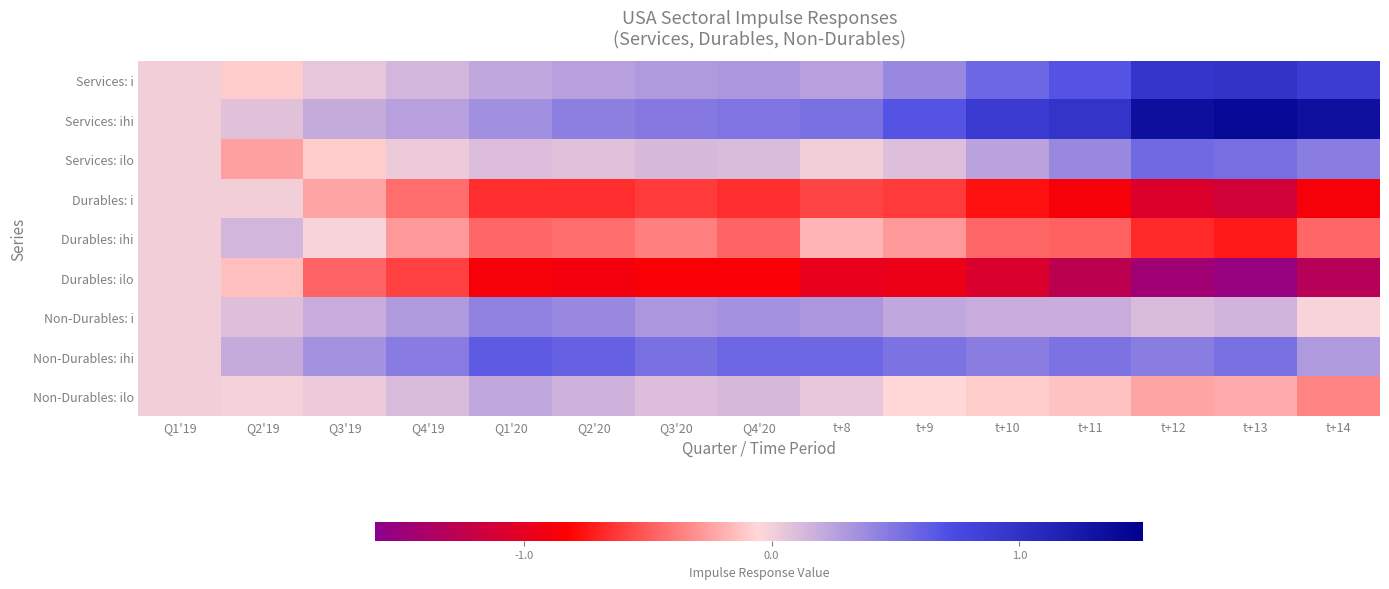

At which category is the sum across all series the highest?

Q2'19